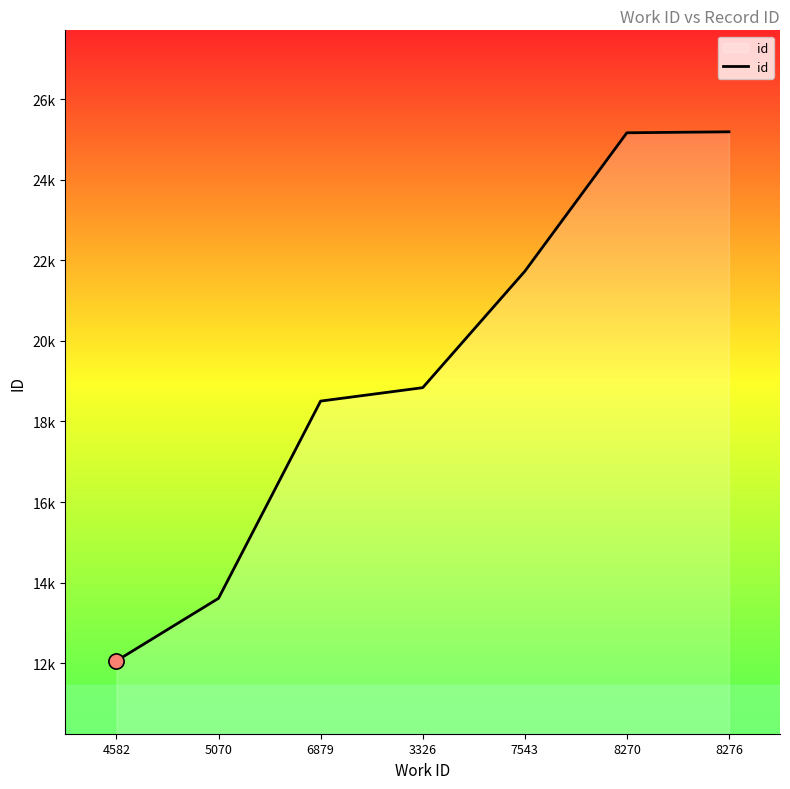

Between 8276 and 3326, which is larger?

8276